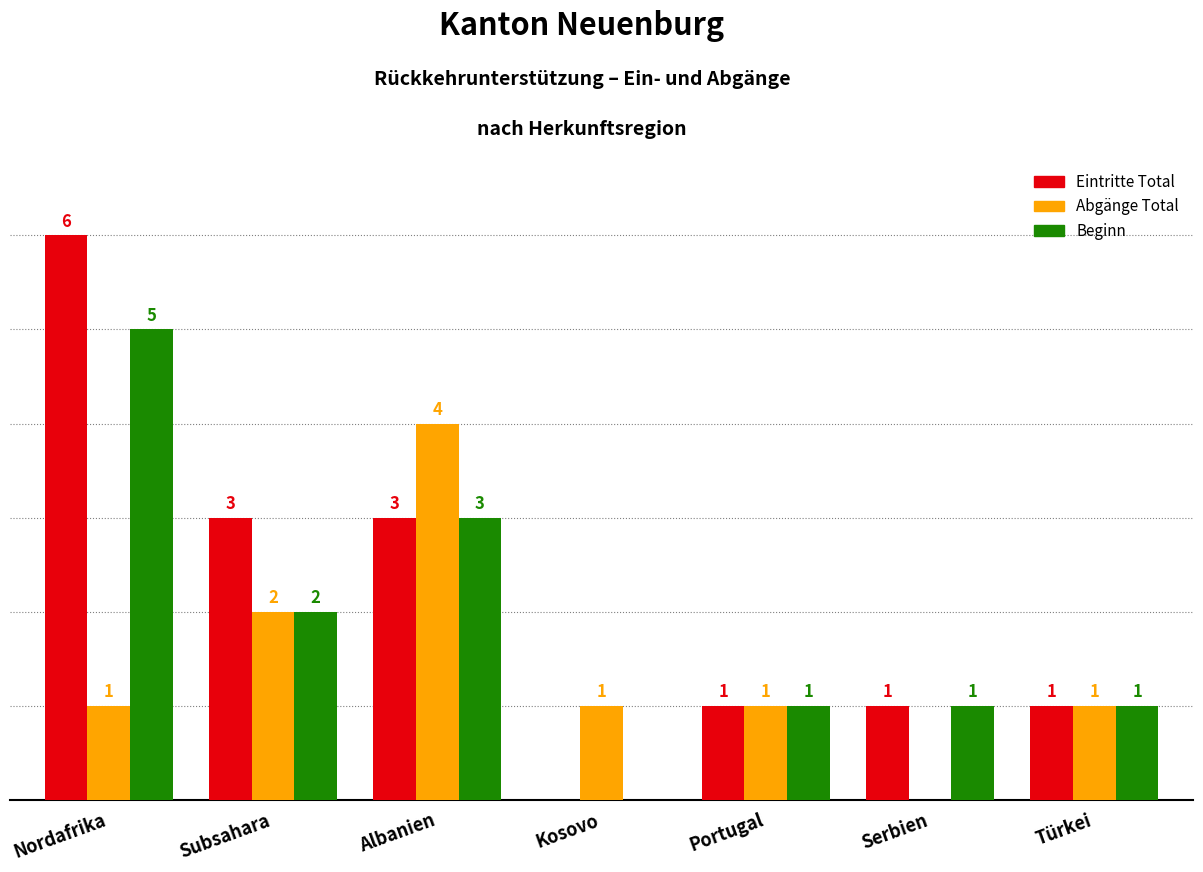

Does the chart contain stacked bars?

No